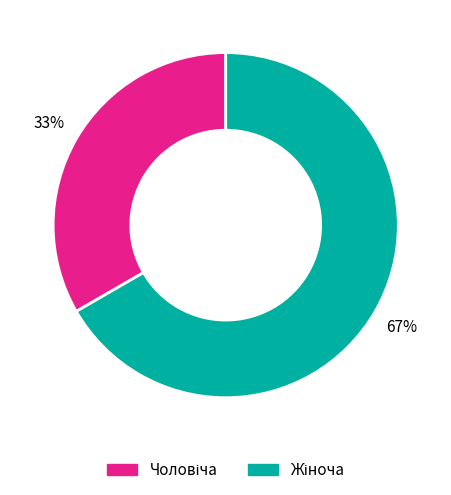

Is there a majority slice in this chart?

Yes